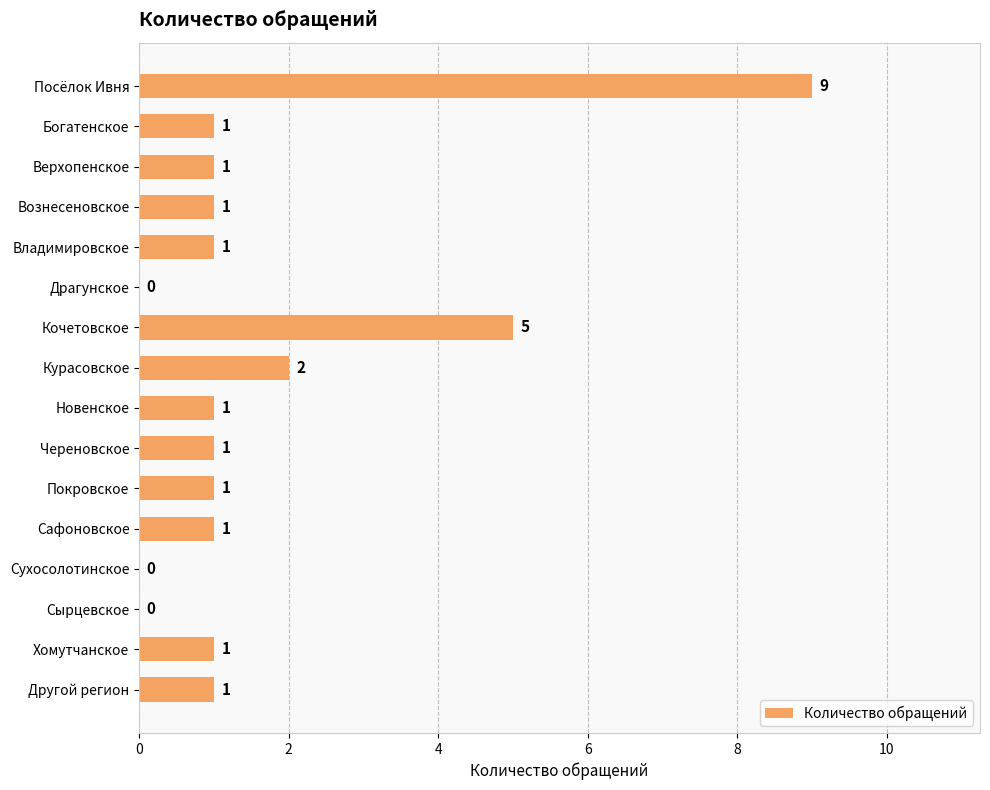

Where is the data nearest to the value 4?

Кочетовское